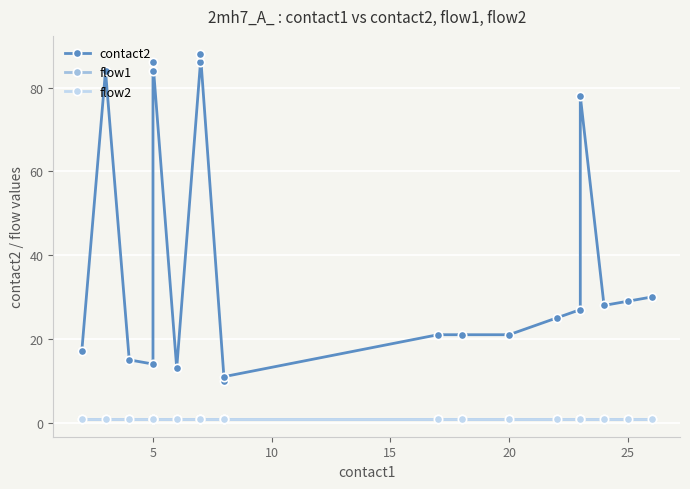

The flow2 series shows 0 at 17. True or false?

False